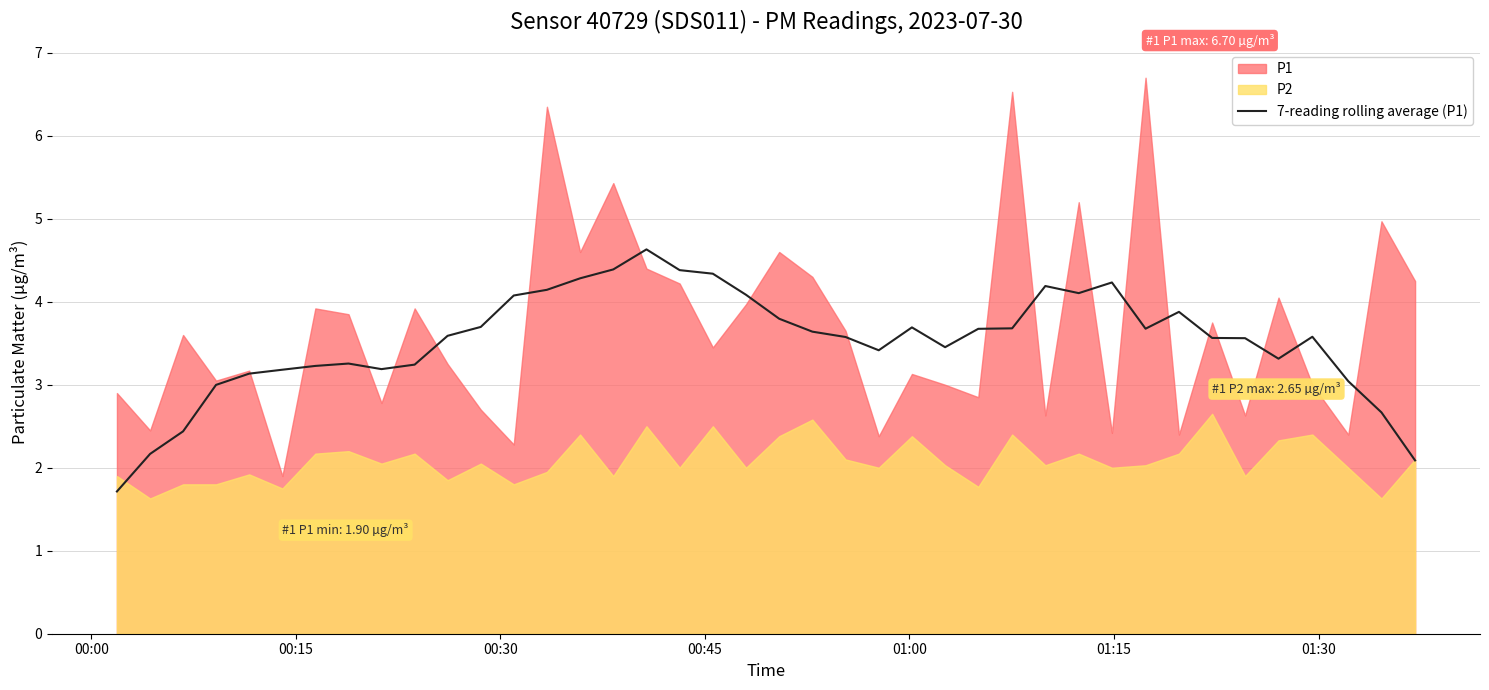

What is the maximum value for 7-reading rolling average (P1)?

4.6